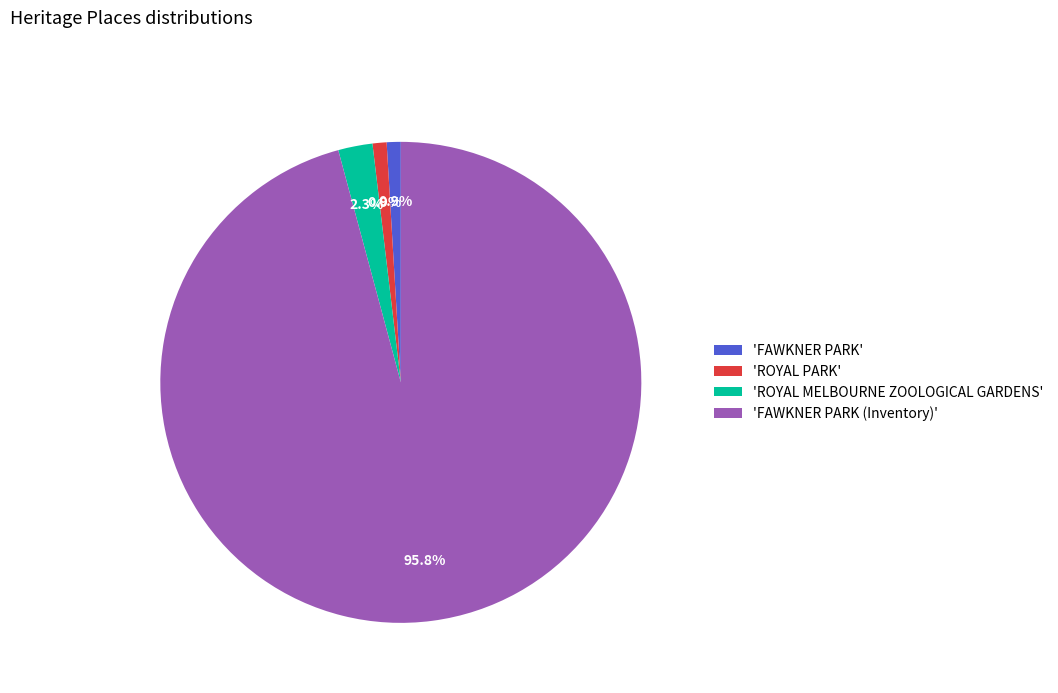

What is the ratio of the value at 'FAWKNER PARK' to the value at 'ROYAL MELBOURNE ZOOLOGICAL GARDENS'?

0.4